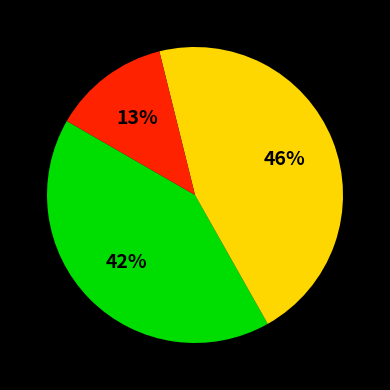

Does any single category account for the majority?

No